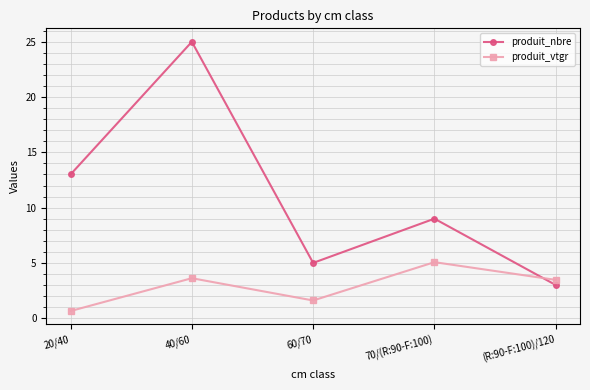

What are all the series names shown in the legend?

produit_nbre, produit_vtgr